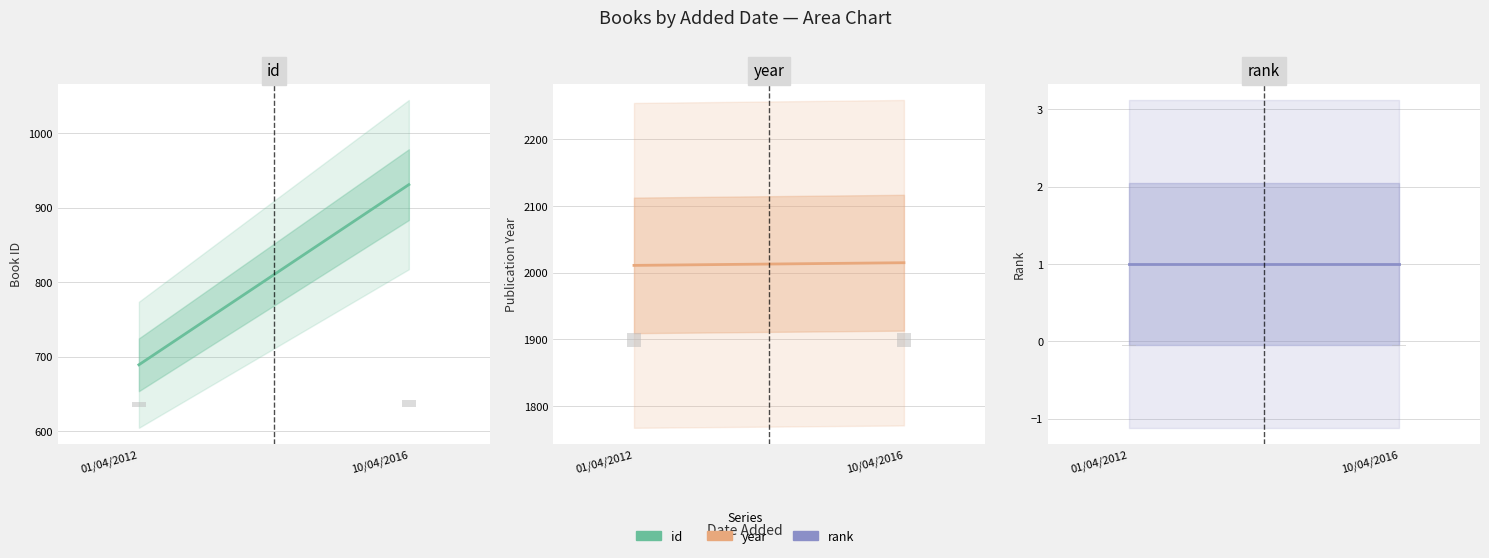

The year series shows 3146 at 10/04/2016. True or false?

False